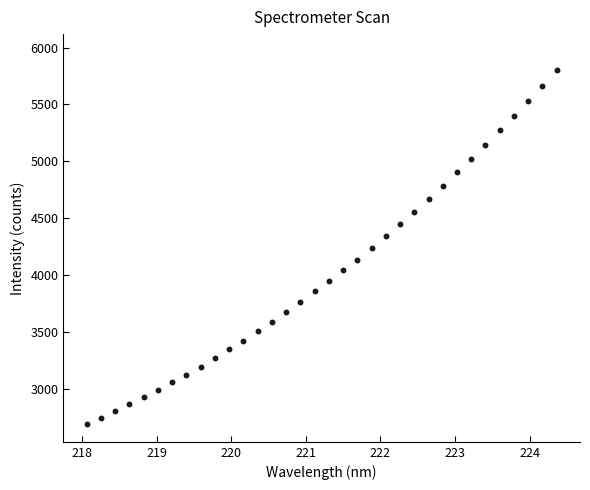

What is the range of Y values (max minus min)?

3118.1